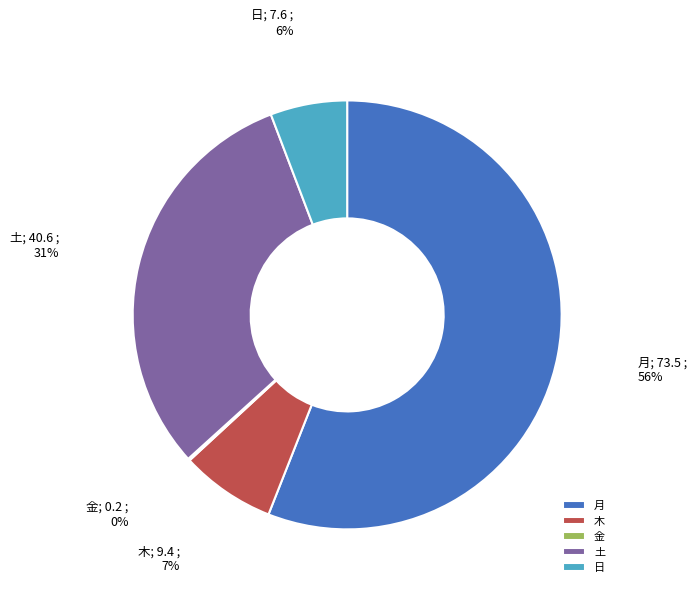

Combined, do 土 and 月 account for over 50%?

Yes